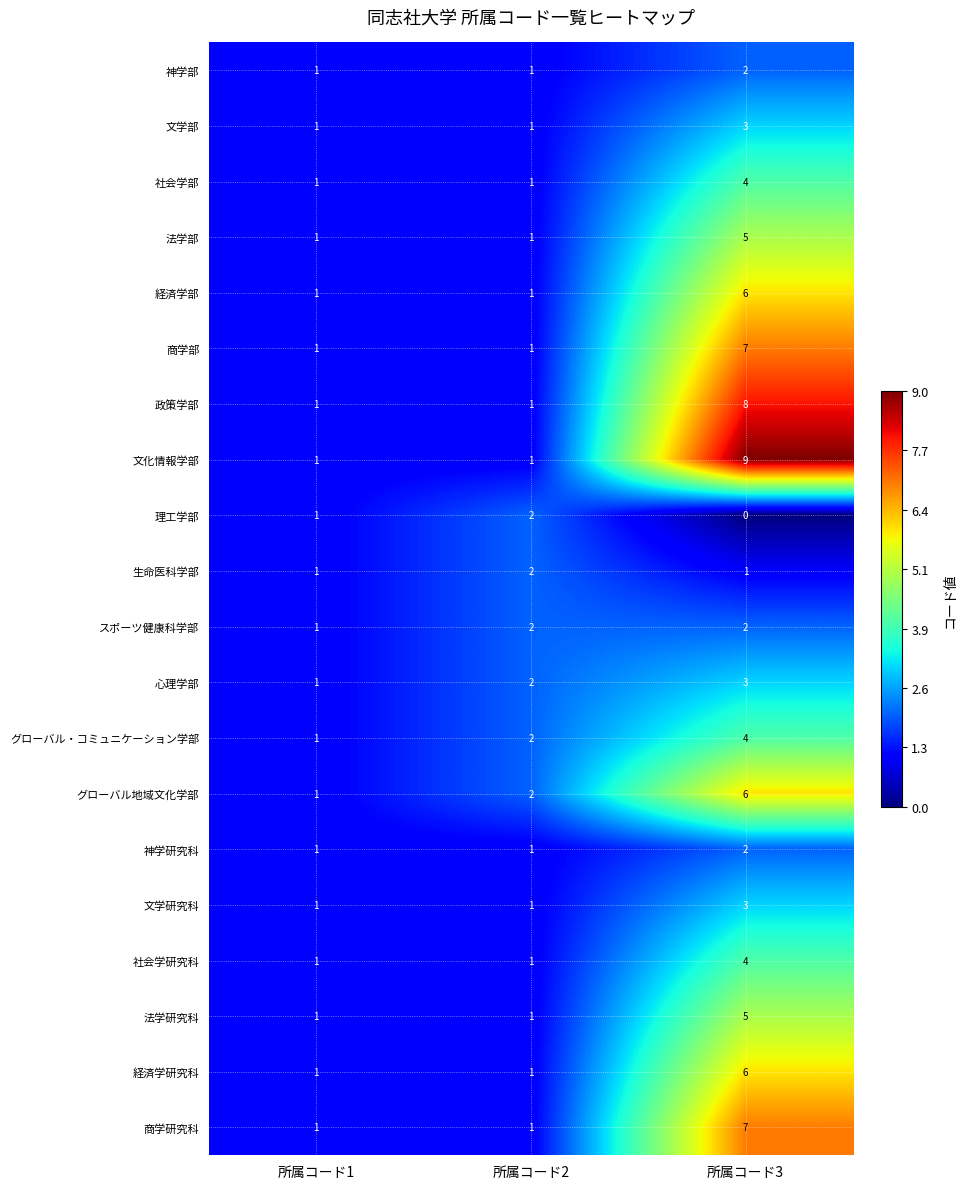

Which series has the largest range (max minus min)?

文化情報学部